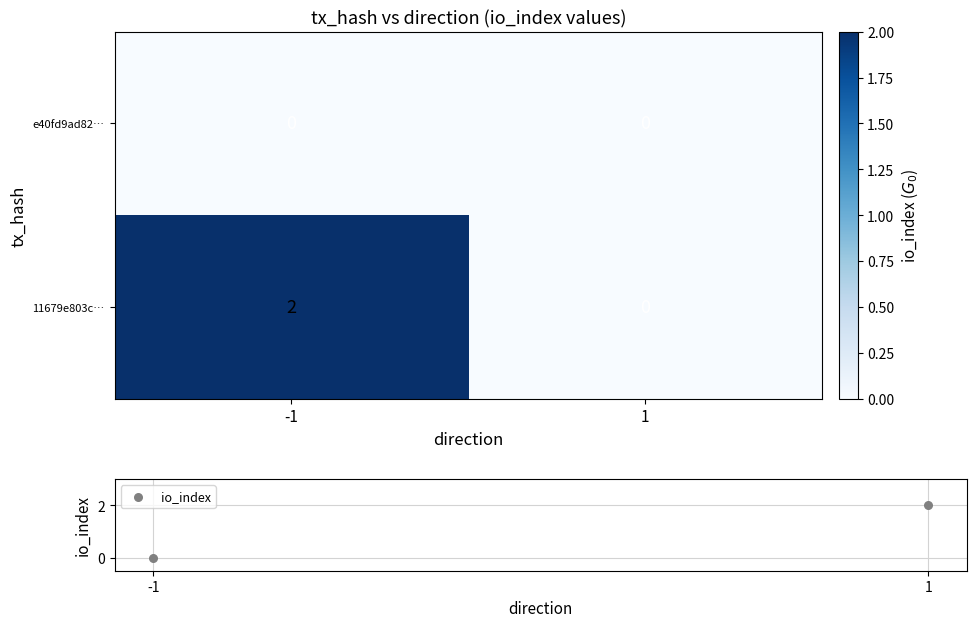

Rank the categories by 11679e803c… value from highest to lowest.

-1, 1